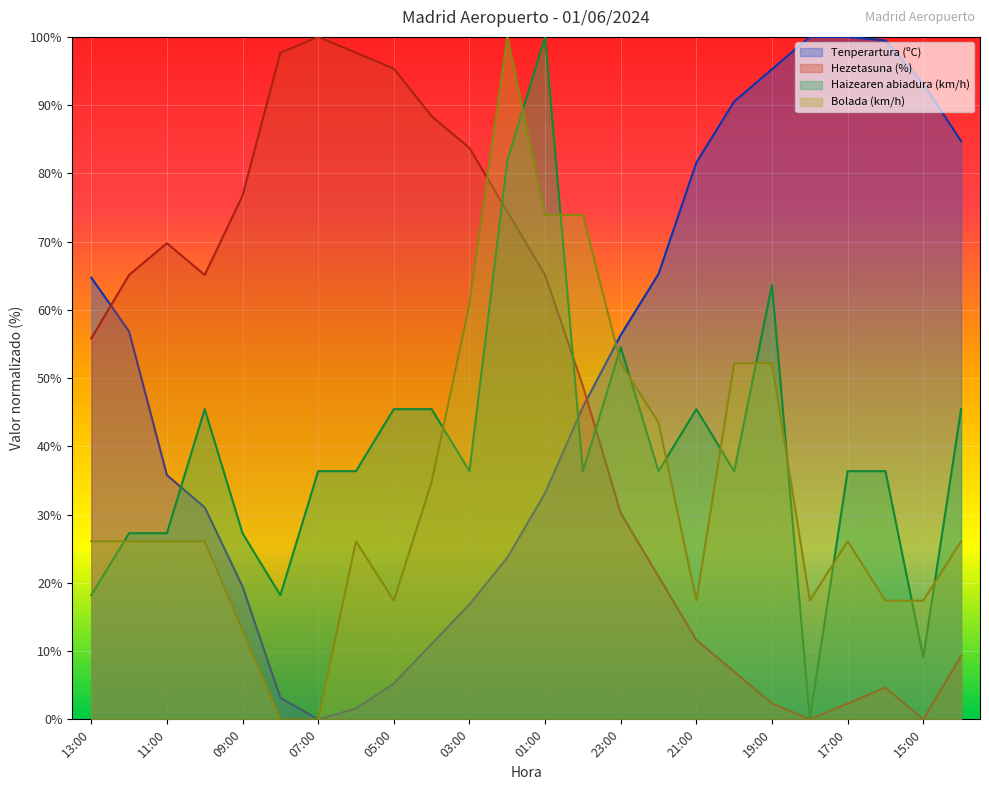

Where is the first local maximum for Haizearen abiadura (km/h)?

10:00